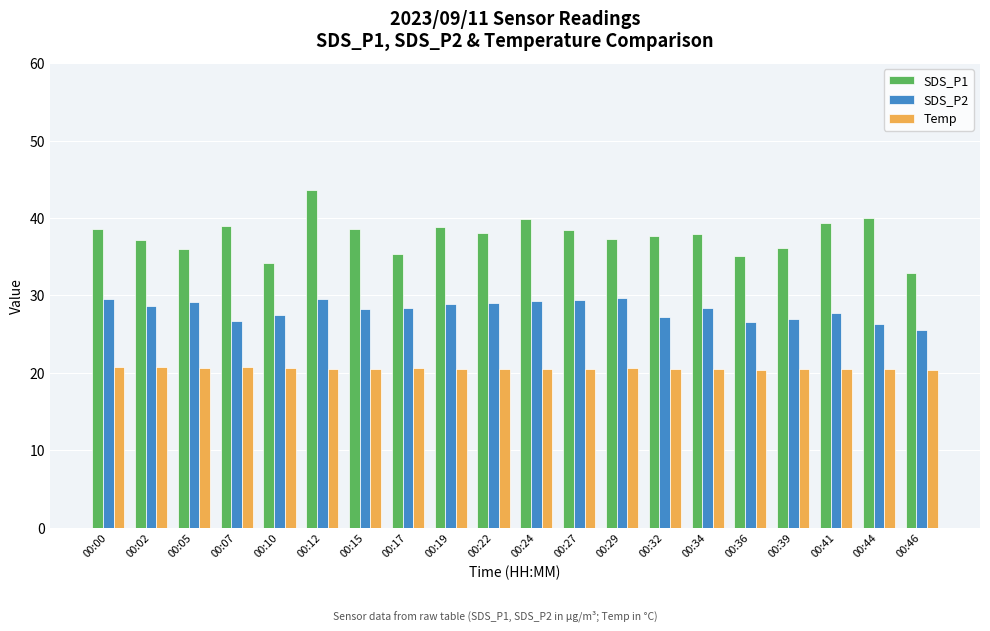

Which category has the highest value across all series?

00:12